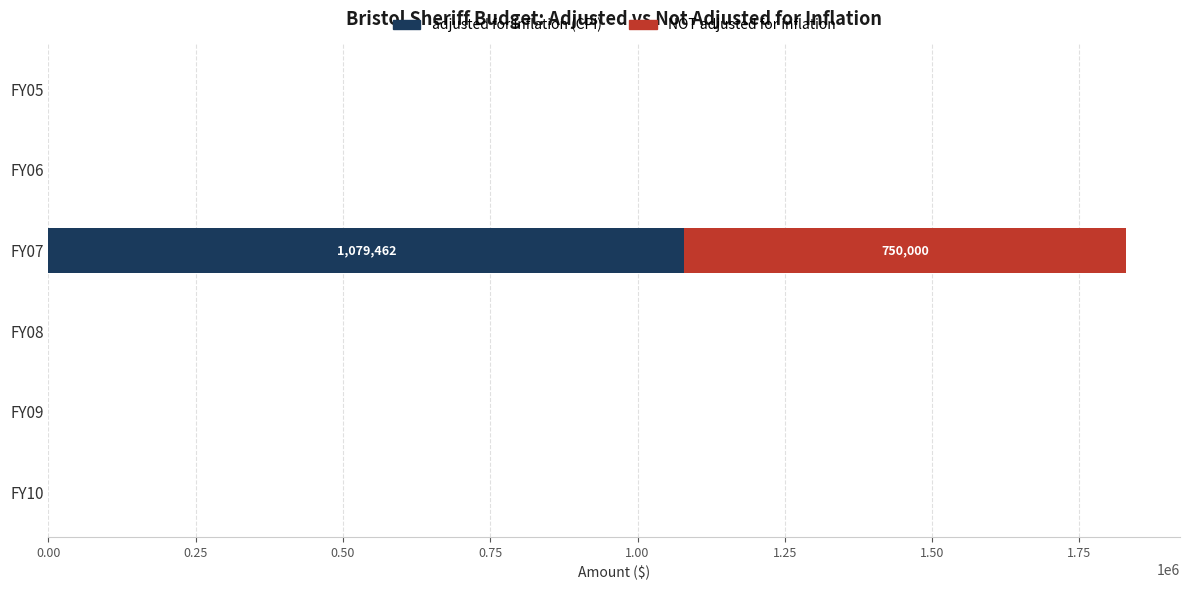

The value of adjusted for inflation (CPI) at FY09 is 473430. True or false?

False